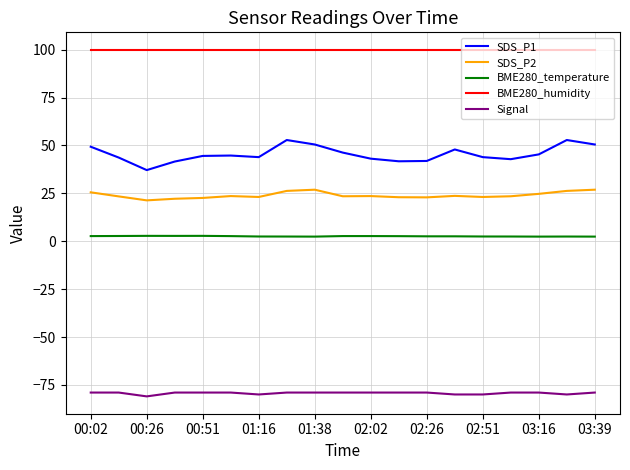

Which series has the largest range (max minus min)?

SDS_P1